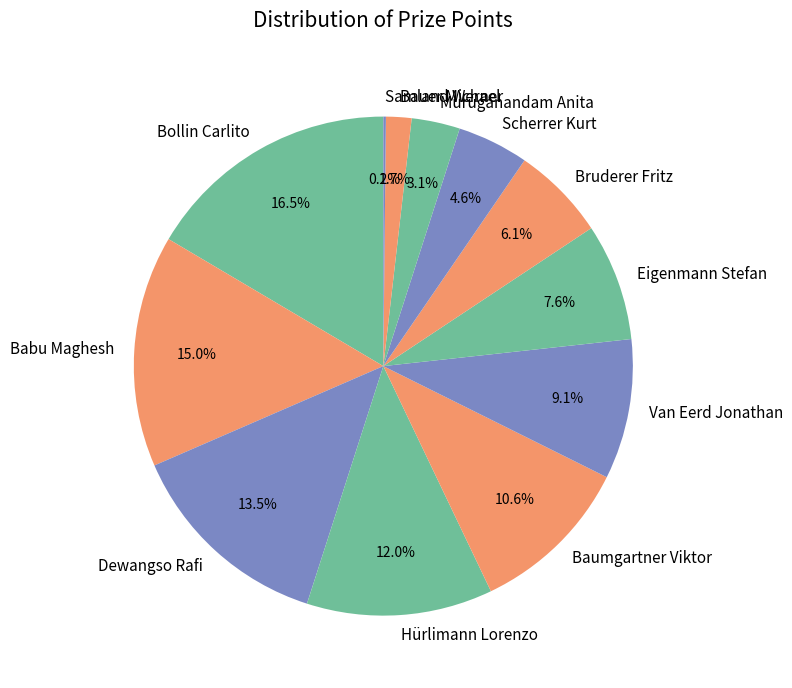

To the nearest percent, what is the difference between the Bollin Carlito and Hürlimann Lorenzo slice percentages?

4%